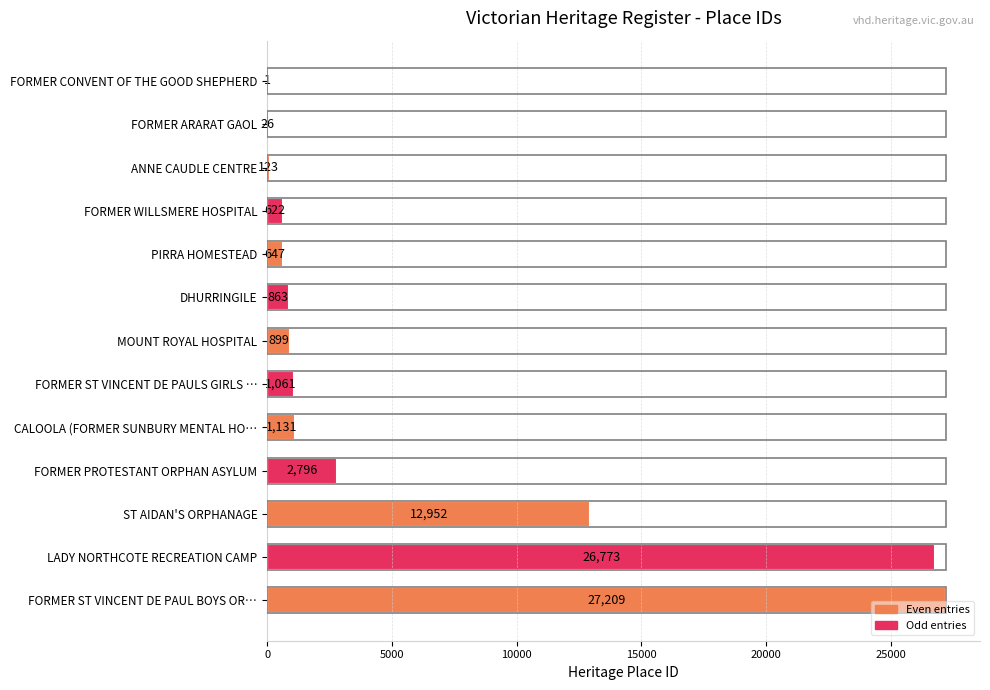

At which label is the value closest to 13605?

ST AIDAN'S ORPHANAGE